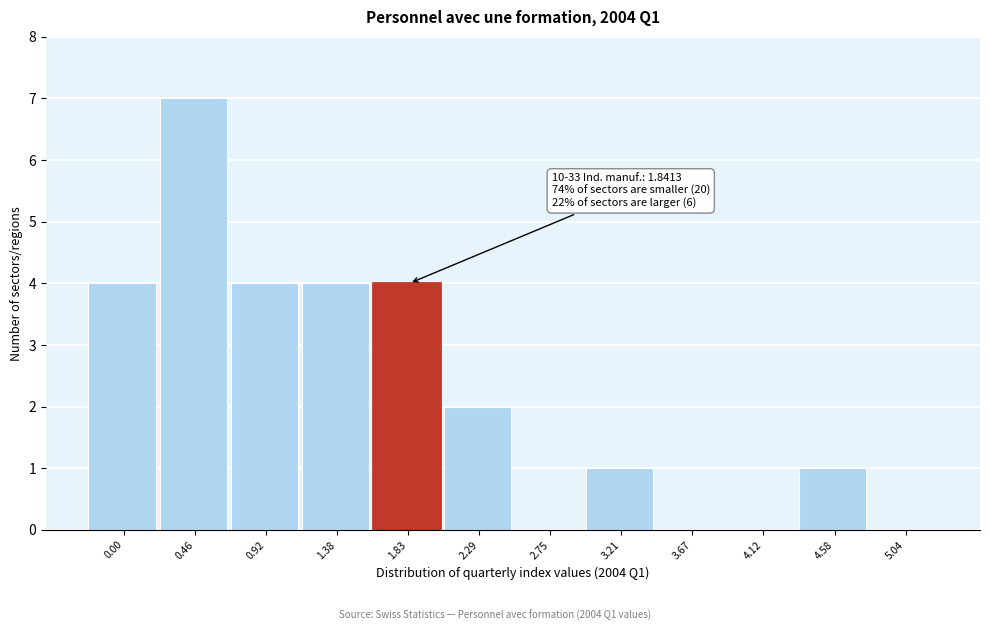

Reading left to right, transcribe all the data shown in this chart.

0.00=4	0.46=7	0.92=4	1.38=4	1.83=4	2.29=2	2.75=0	3.21=1	3.67=0	4.12=0	4.58=1	5.04=0